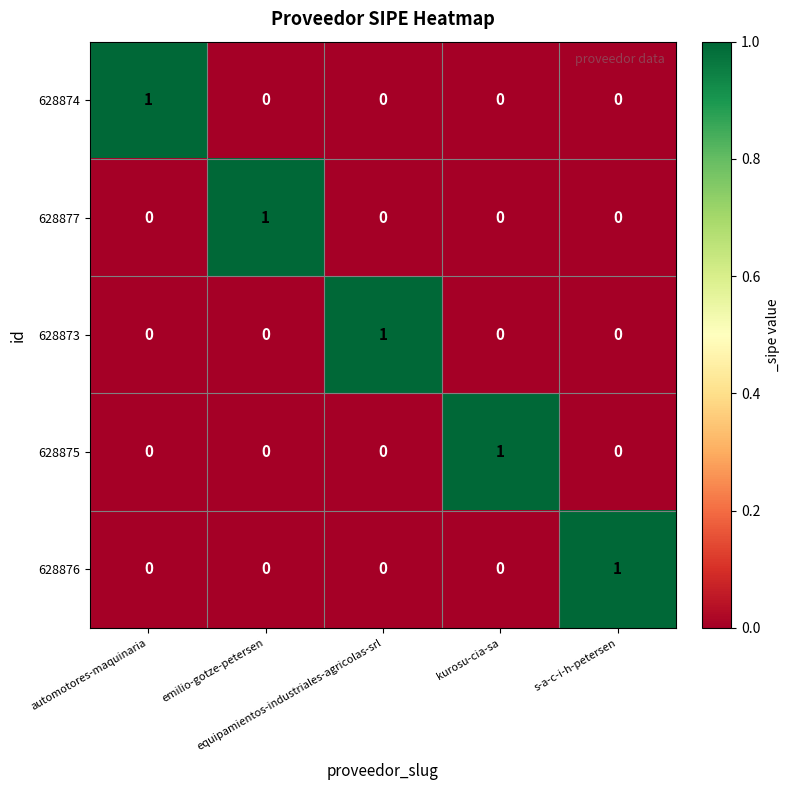

Count the 628874 values in the range 0 to 1.

5